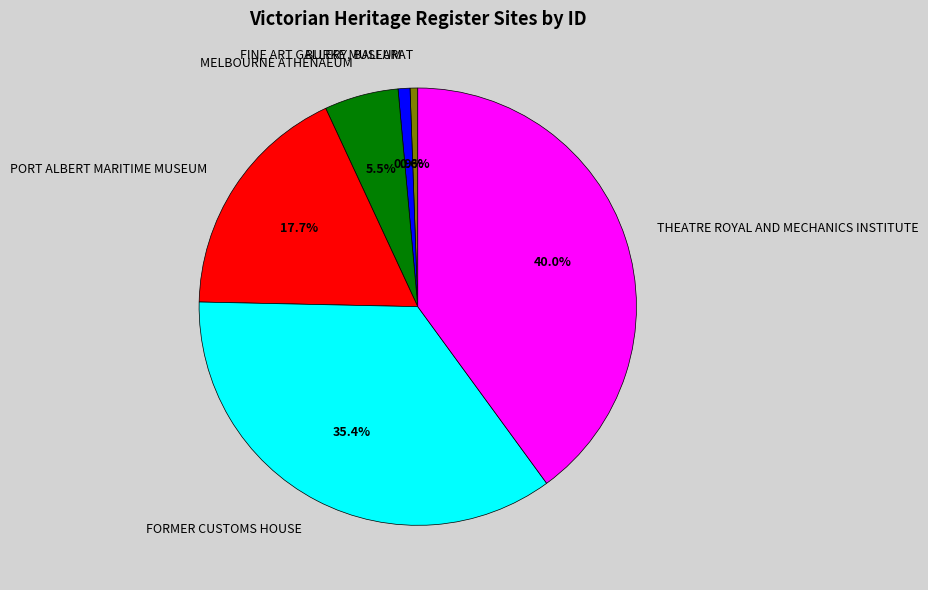

Rank the categories by value from highest to lowest.

THEATRE ROYAL AND MECHANICS INSTITUTE, FORMER CUSTOMS HOUSE, PORT ALBERT MARITIME MUSEUM, MELBOURNE ATHENAEUM, BURKE MUSEUM, FINE ART GALLERY, BALLARAT